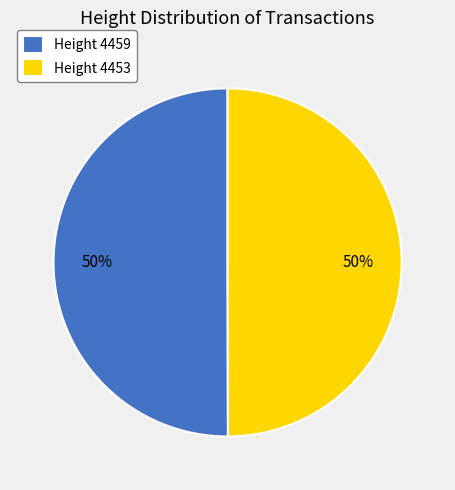

To the nearest percent, what is the combined percentage of Height 4459 and Height 4453?

100%